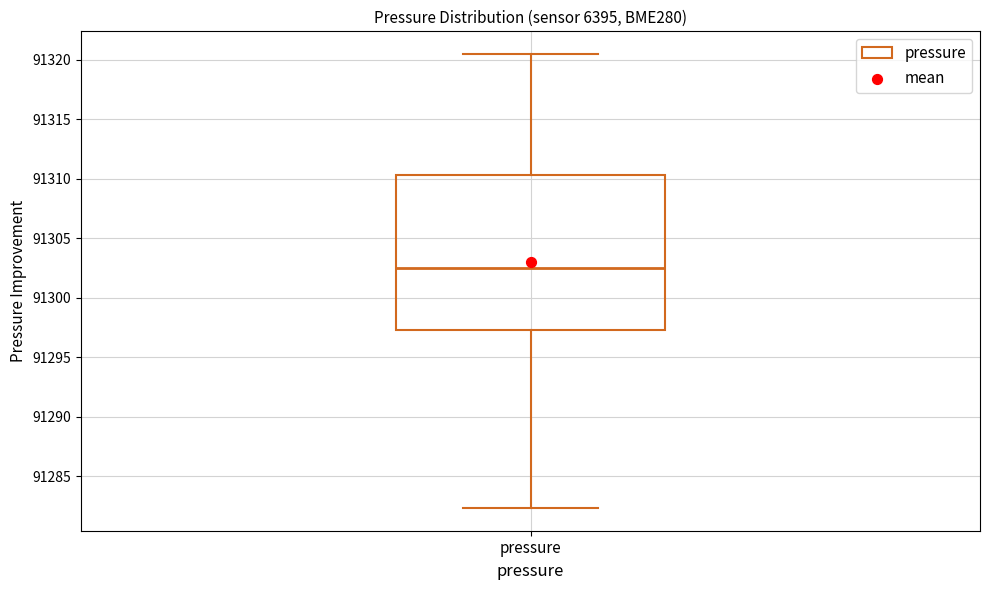

Read this box plot against the y-axis: the position of the median line, the range covered by the box, and the ends of both whiskers. The values are not printed on the chart, so give them approximately, as read against the axis.

median 91302.5, box 91297.5 to 91310.5, whiskers 91282.5 to 91320.5